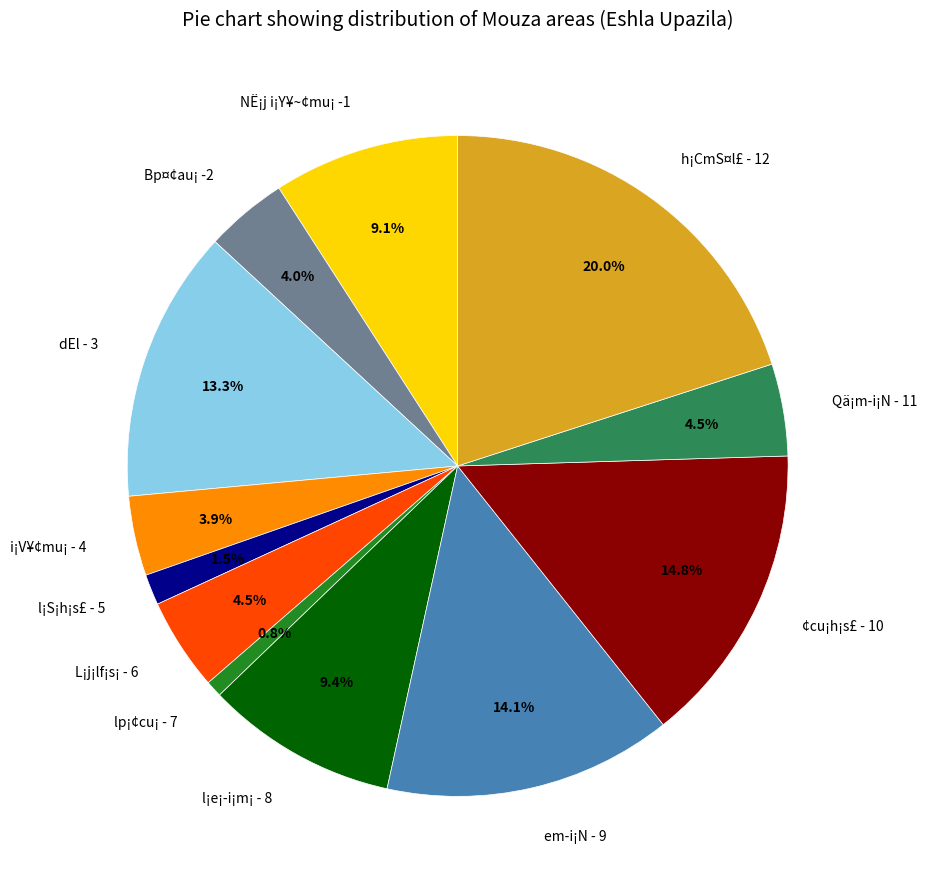

To the nearest percent, what percentage of the pie is Bp¤¢au¡ -2?

4%